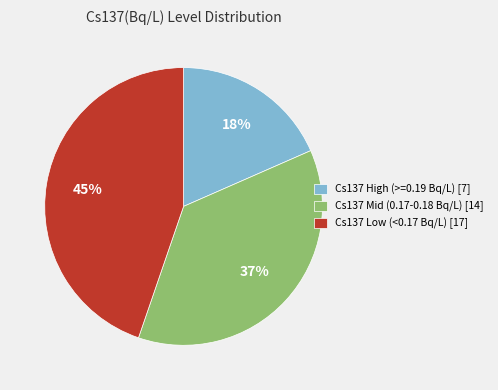

Which has a higher value, Cs137 Mid (0.17-0.18 Bq/L) [14] or Cs137 Low (<0.17 Bq/L) [17]?

Cs137 Low (<0.17 Bq/L) [17]